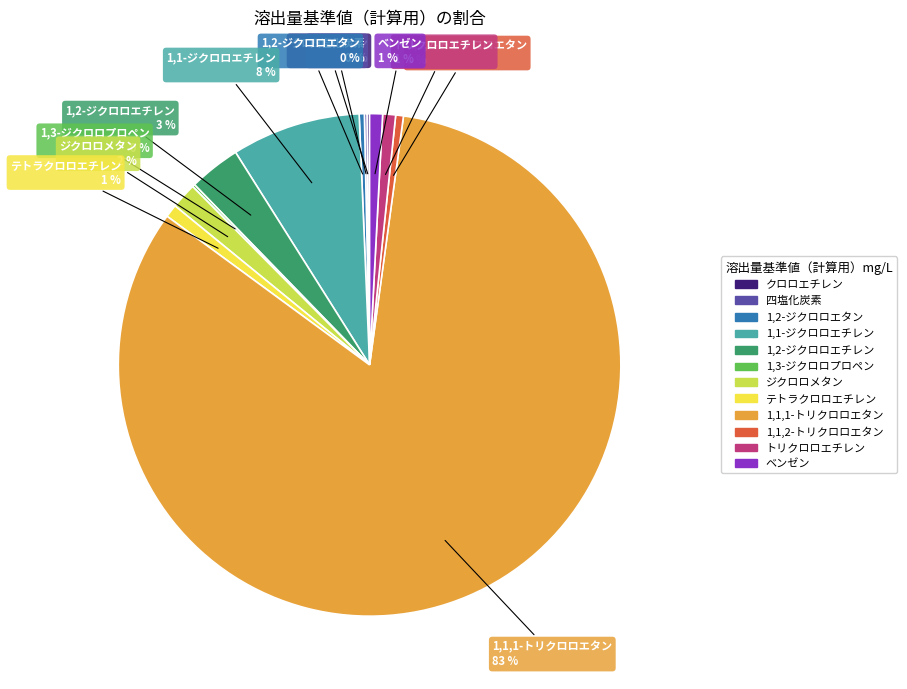

Is it true that ベンゼン is 15% of the pie?

False